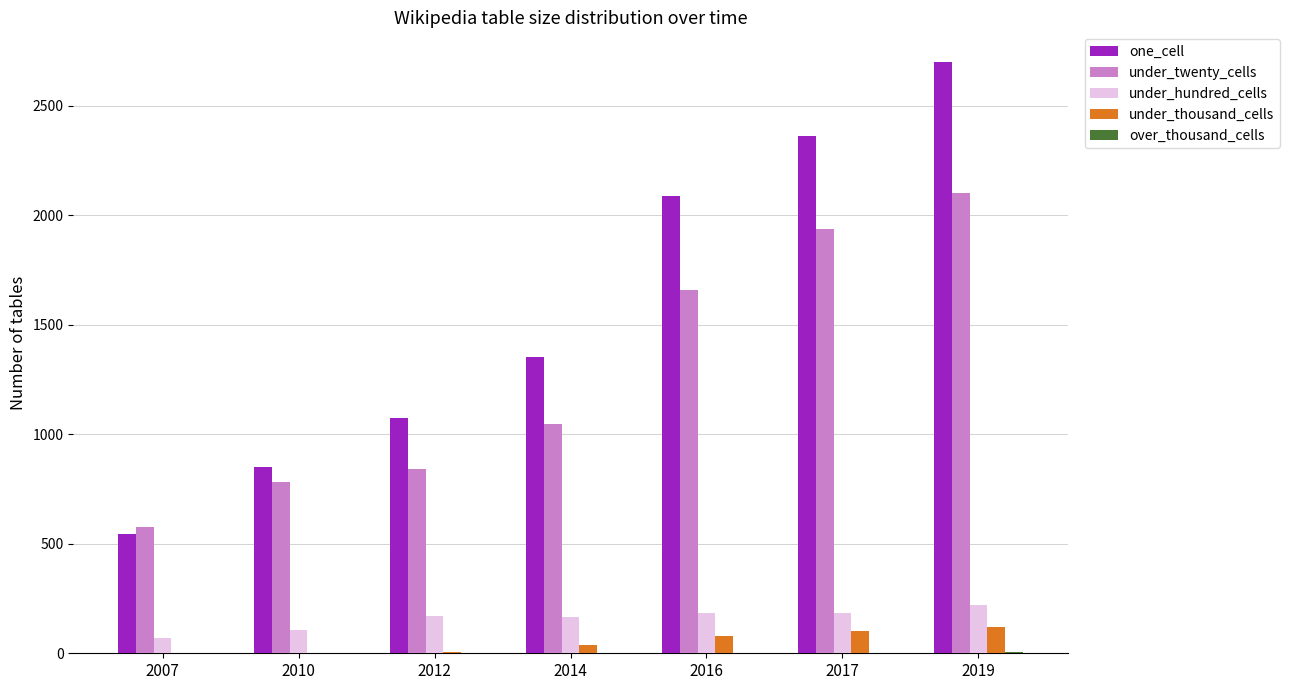

Which category has the highest value across all series?

2019